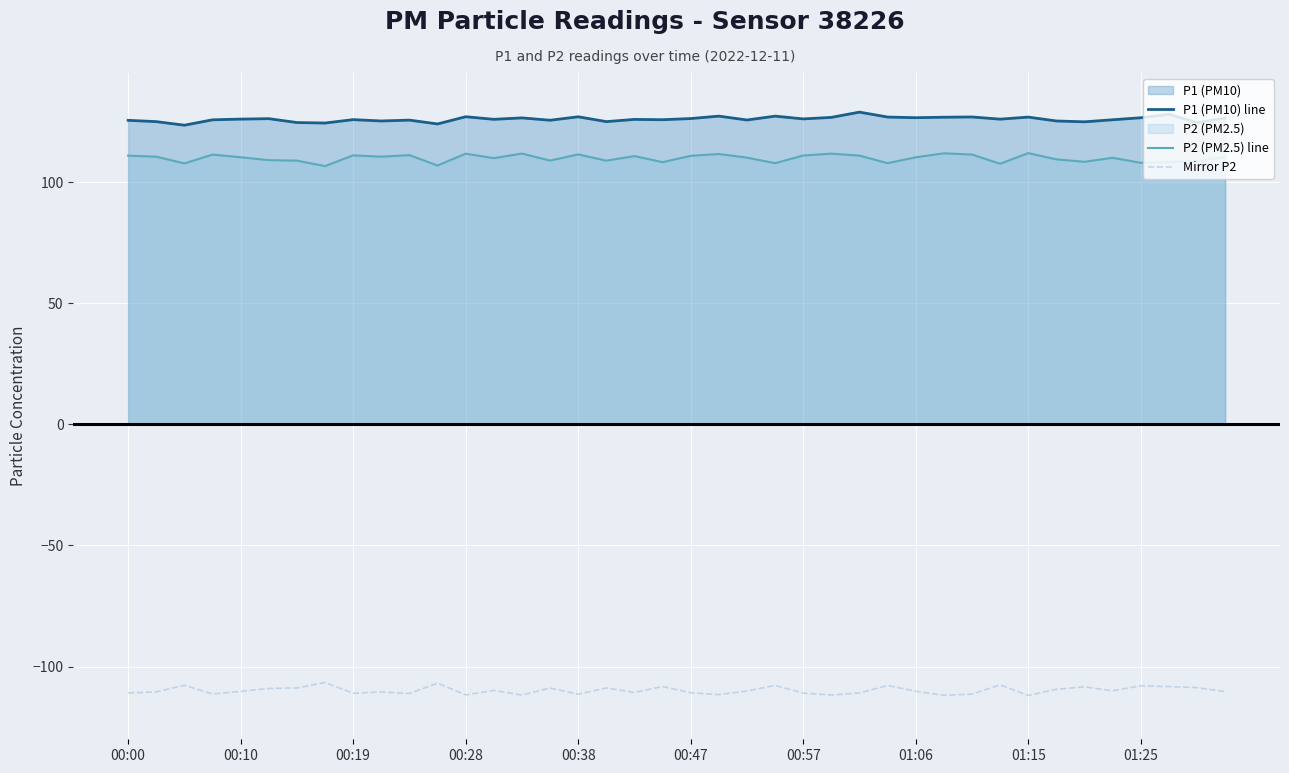

True or false: P2 (PM2.5) line has more than 2 interior local peaks.

True